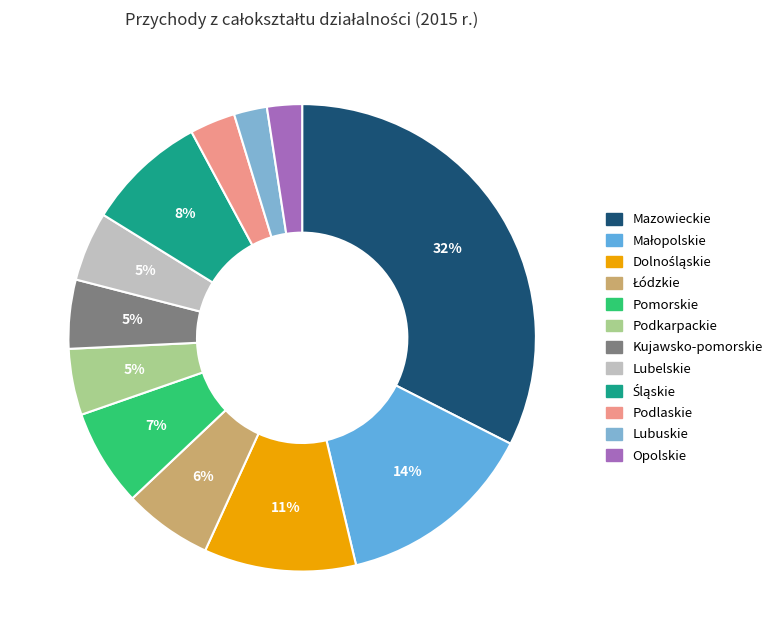

The Lubuskie slice represents 1% of the pie. True or false?

False